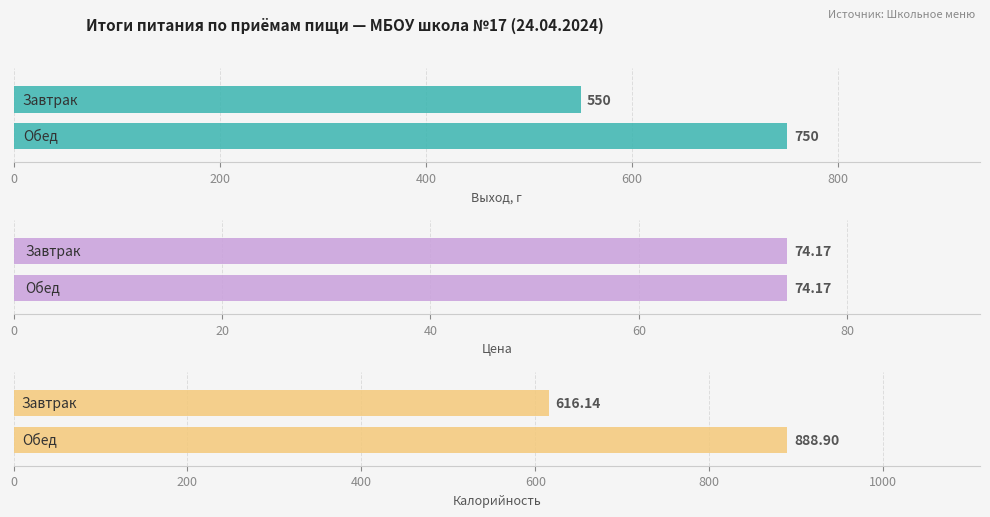

What is the sum of all Выход, г values?

1300.0